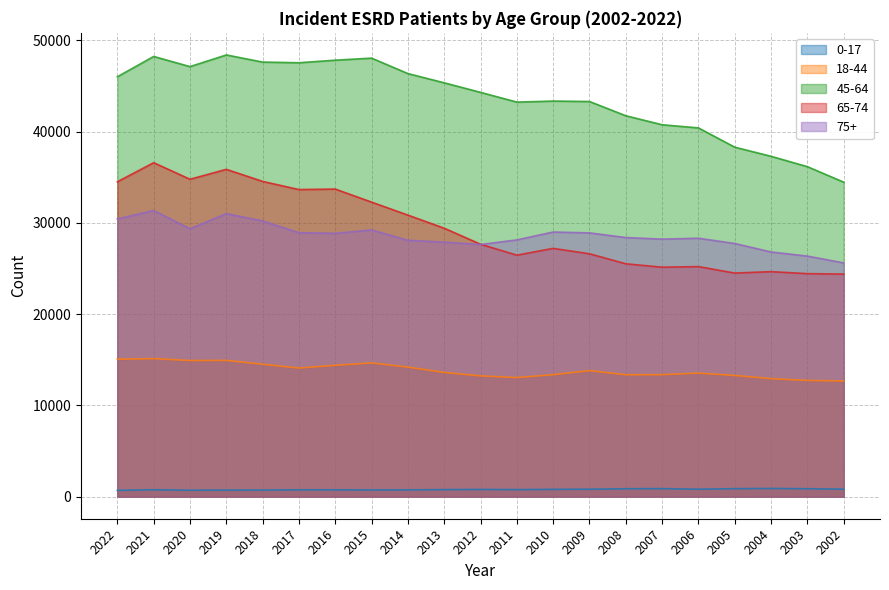

What is the sum of all 0-17 values?

16520